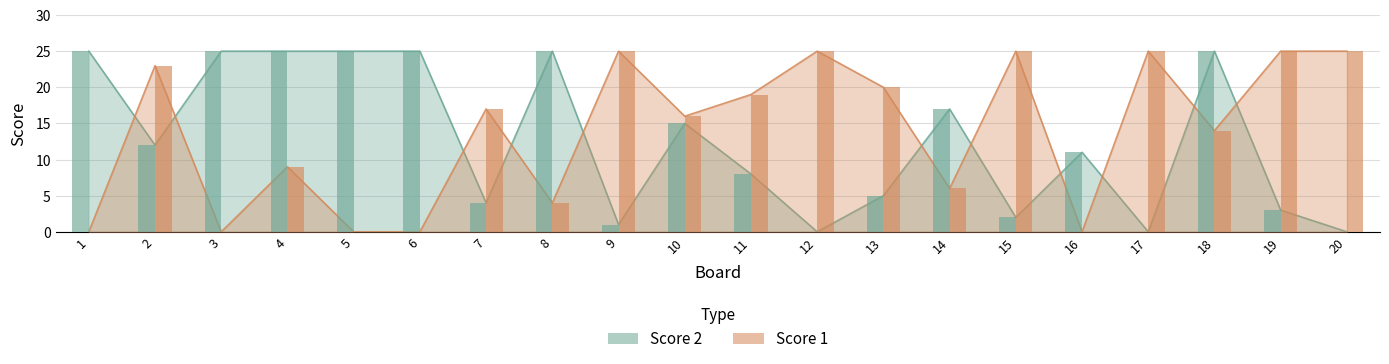

Reading right to left, what are all the values shown in this chart?

Score 1: 20=25	19=25	18=14	17=25	16=0	15=25	14=6	13=20	12=25	11=19	10=16	9=25	8=4	7=17	6=0	5=0	4=9	3=0	2=23	1=0
Score 2: 20=0	19=3	18=25	17=0	16=11	15=2	14=17	13=5	12=0	11=8	10=15	9=1	8=25	7=4	6=25	5=25	4=25	3=25	2=12	1=25